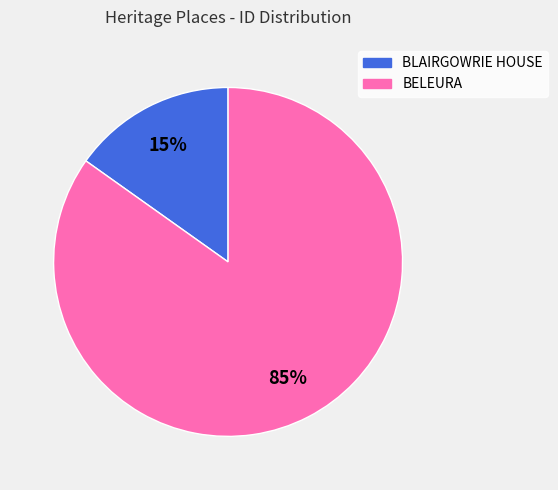

How many segments does this pie chart have?

2